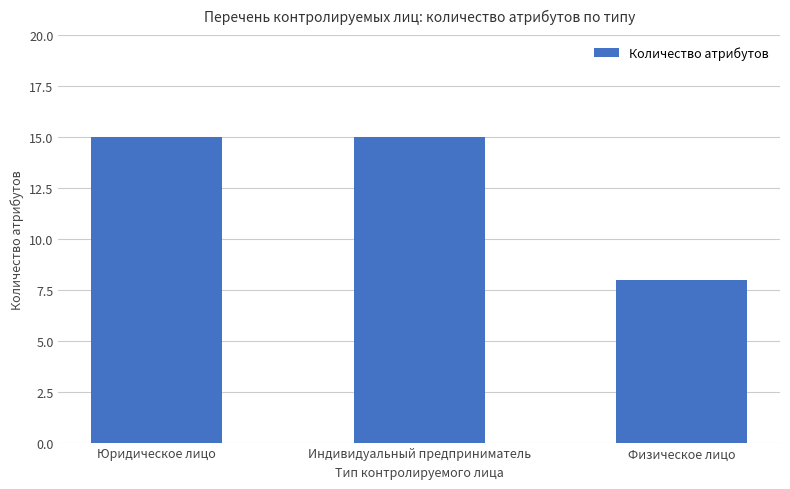

How many data points are less than 15?

1